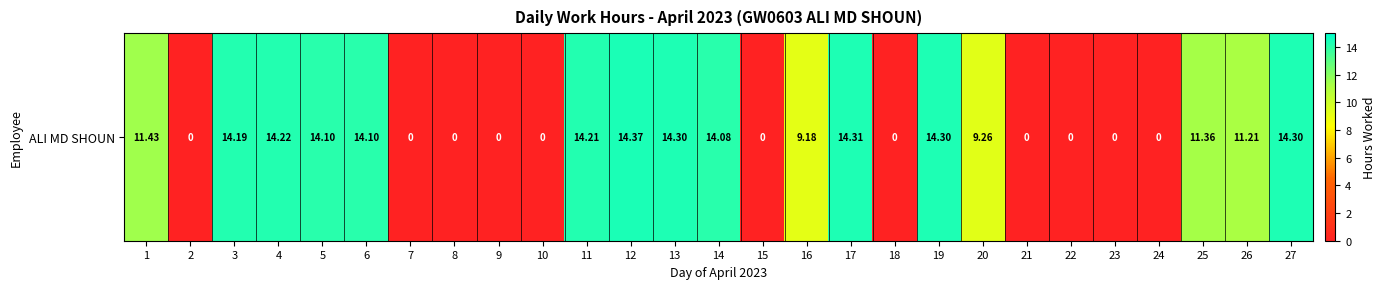

The chart shows a value of 20.4 at 14. True or false?

False